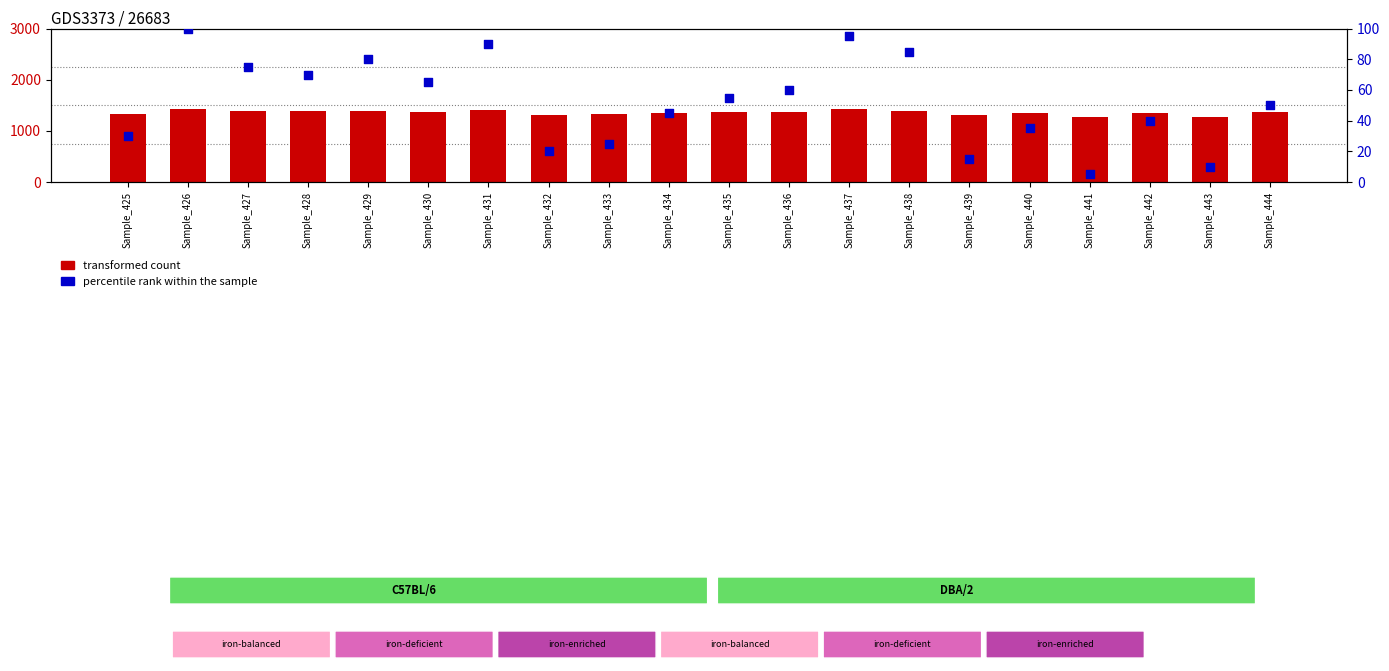

Which series has the largest total across all categories?

transformed count